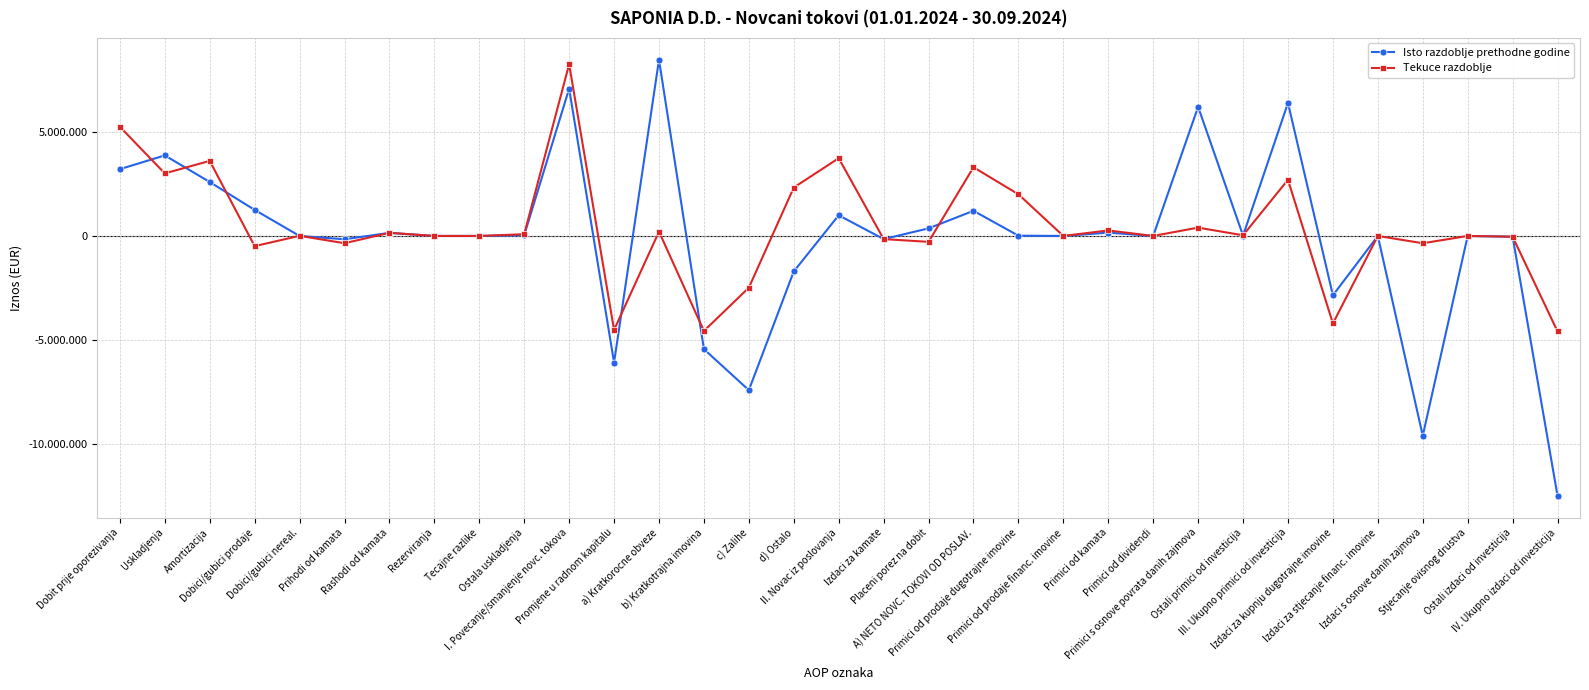

At which category is the sum across all series the highest?

I. Povecanje/smanjenje novc. tokova